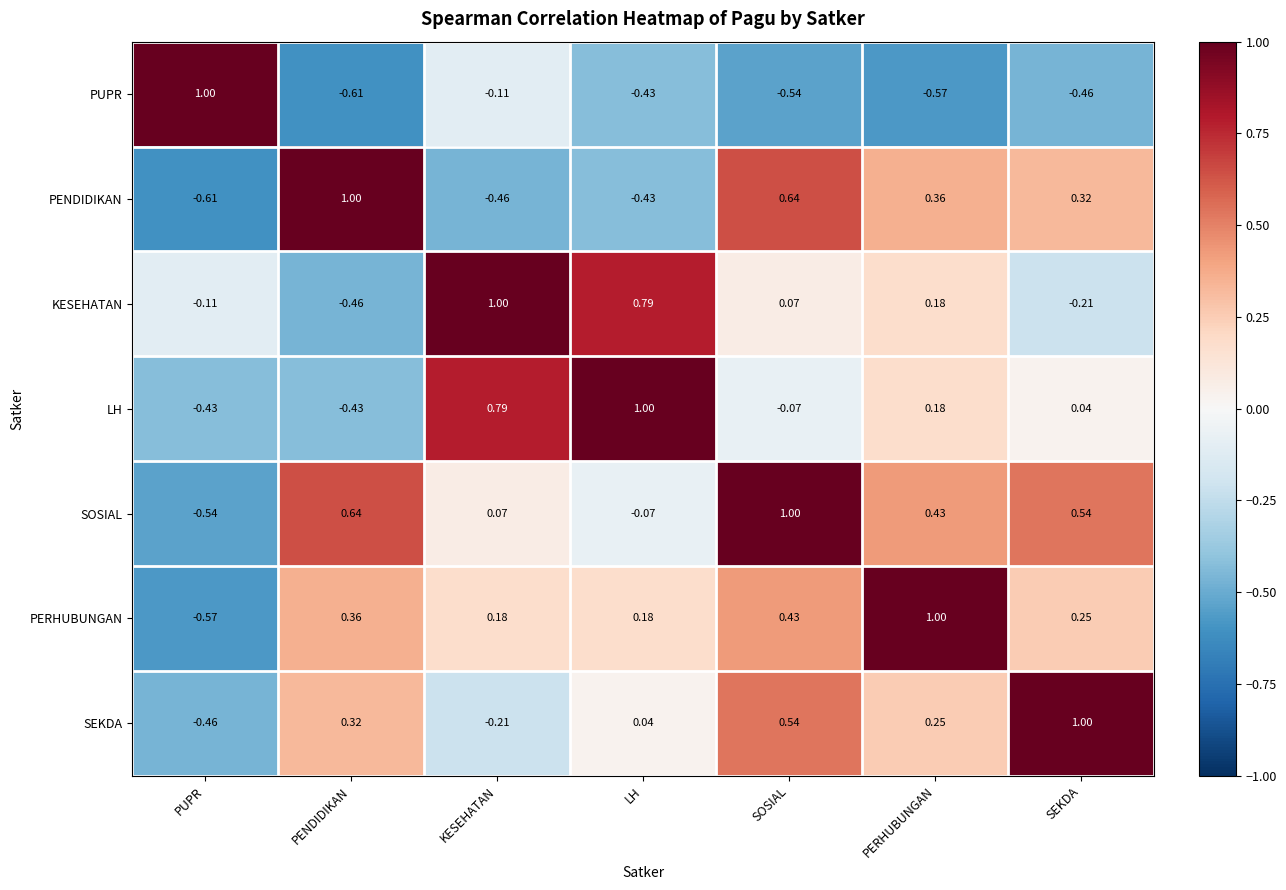

Where is KESEHATAN nearest to the value 0?

SOSIAL